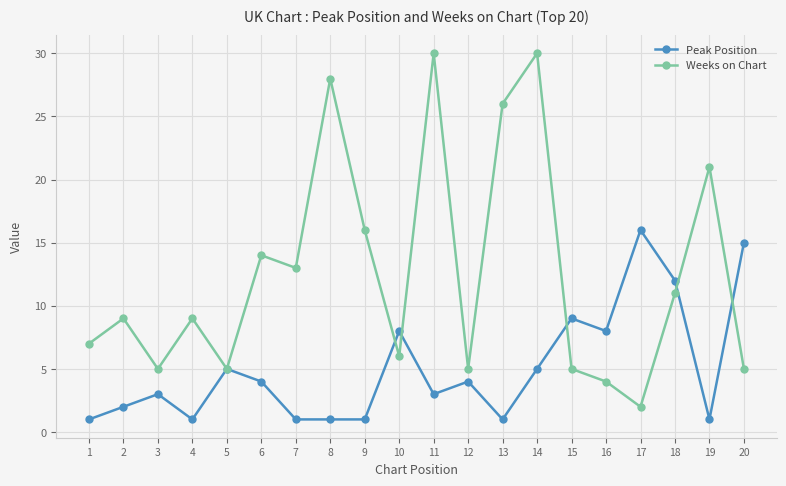

Which series has the widest spread of values?

Weeks on Chart